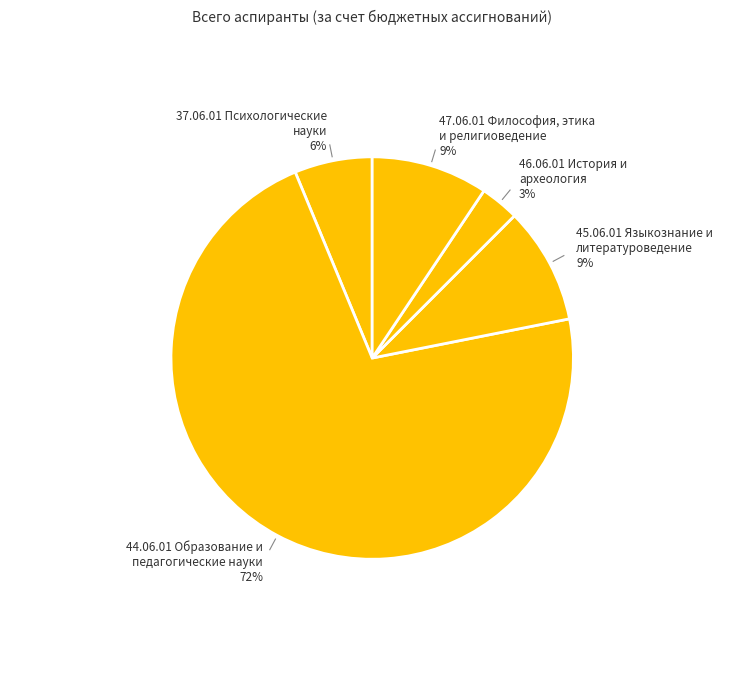

Count the number of slices in the pie.

5